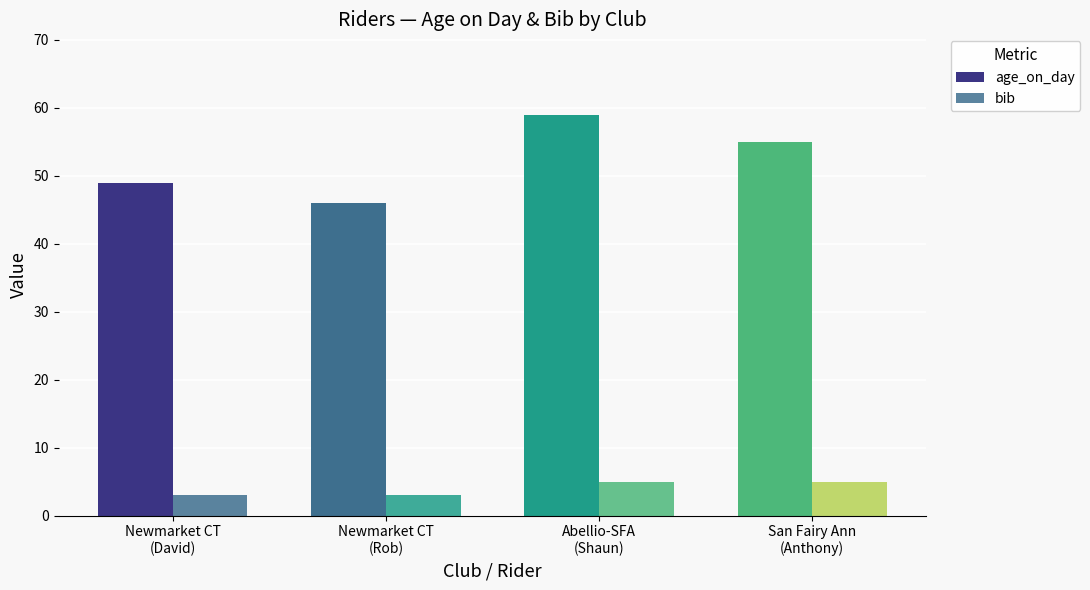

What is the label of the 3rd bar from the left?

Abellio-SFA
(Shaun)